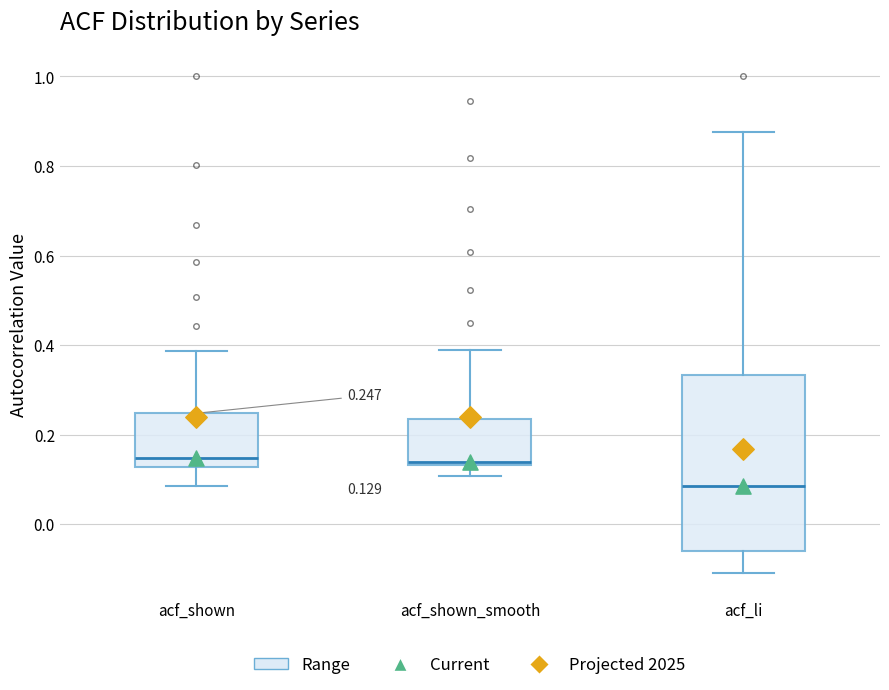

Which box has the lowest median line?

acf_li